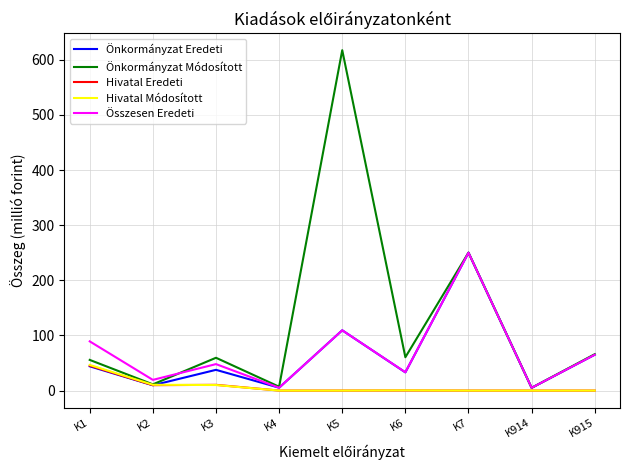

Between K5 and K915, which series saw the biggest shift?

Önkormányzat Módosított